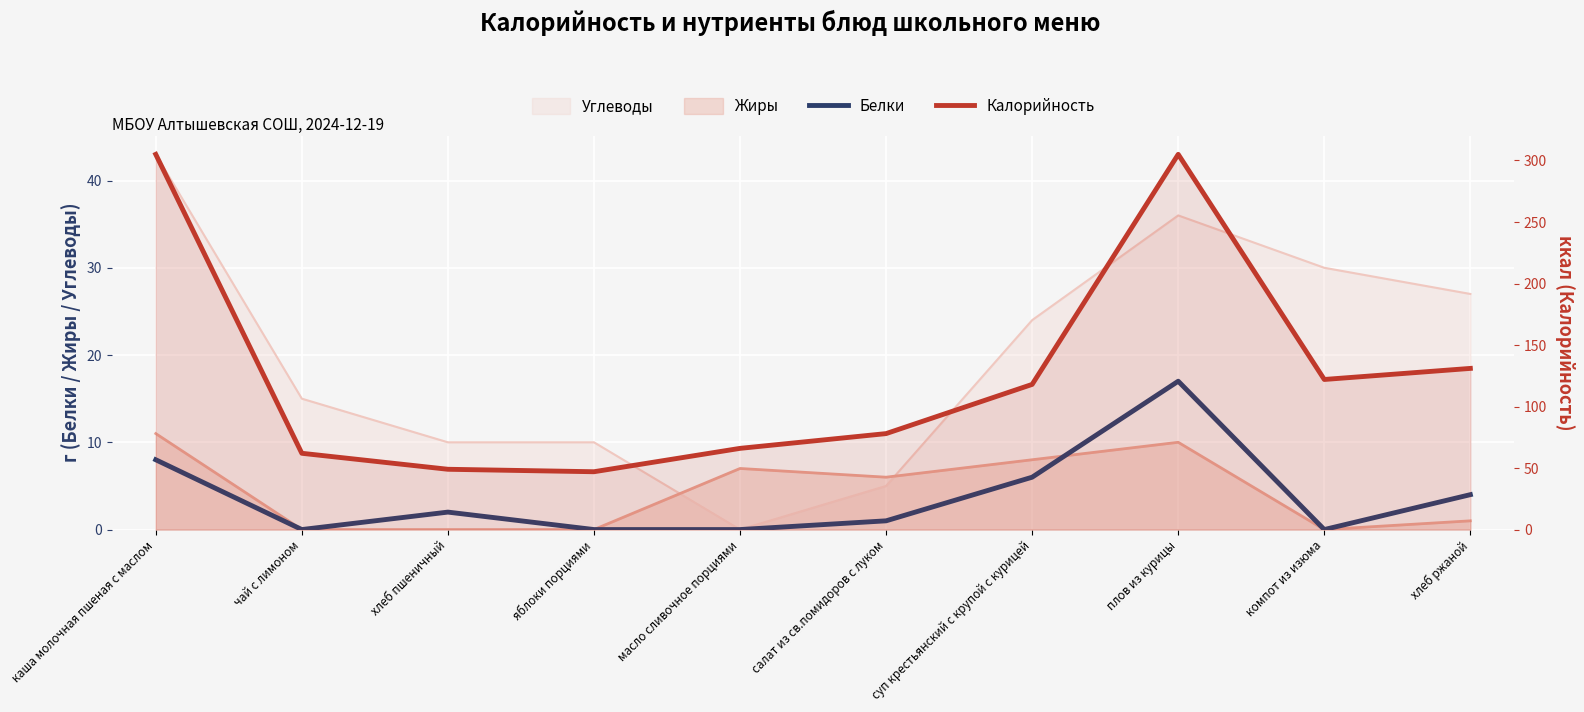

Where is Белки nearest to the value 8?

каша молочная пшеная с маслом